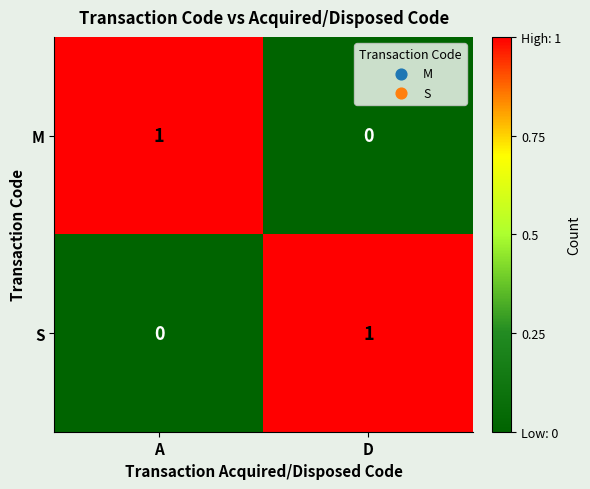

Where is M nearest to the value 0?

D